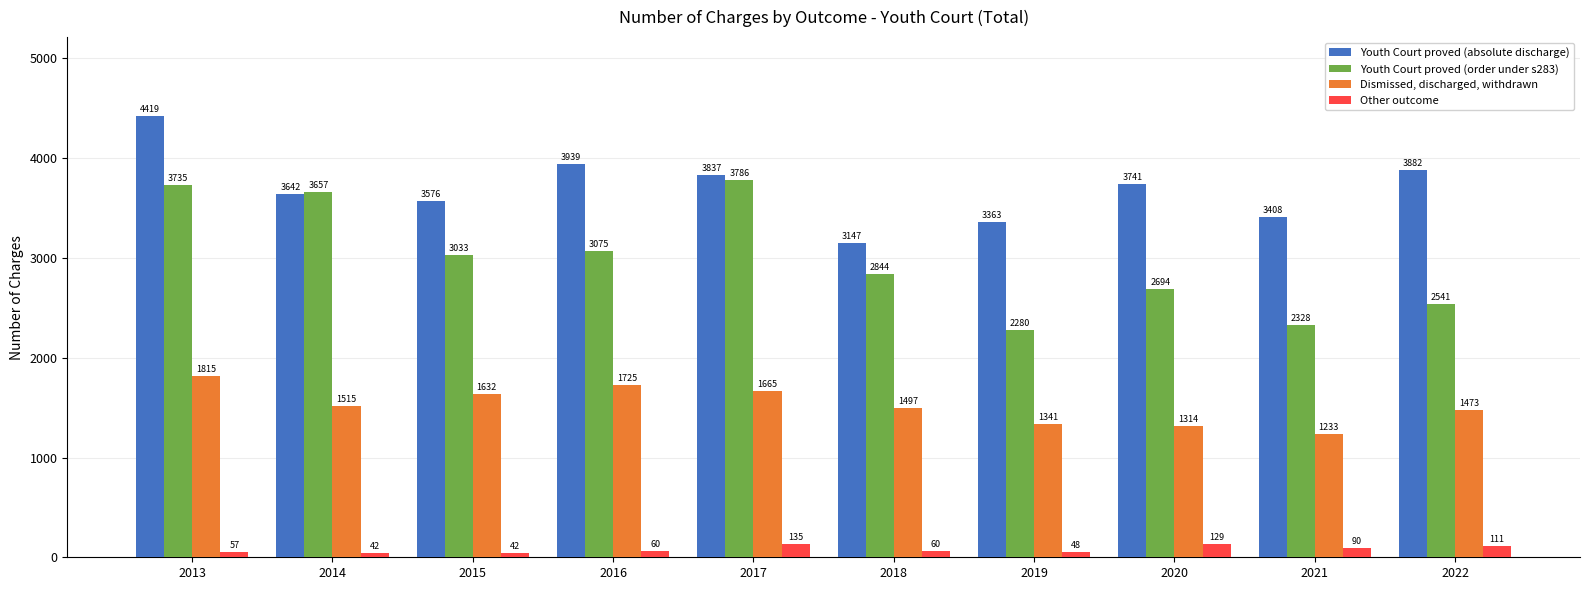

Reading left to right, extract all data points from this chart.

Youth Court proved (absolute discharge): 2013=4419	2014=3642	2015=3576	2016=3939	2017=3837	2018=3147	2019=3363	2020=3741	2021=3408	2022=3882
Youth Court proved (order under s283): 2013=3735	2014=3657	2015=3033	2016=3075	2017=3786	2018=2844	2019=2280	2020=2694	2021=2328	2022=2541
Dismissed, discharged, withdrawn: 2013=1815	2014=1515	2015=1632	2016=1725	2017=1665	2018=1497	2019=1341	2020=1314	2021=1233	2022=1473
Other outcome: 2013=57	2014=42	2015=42	2016=60	2017=135	2018=60	2019=48	2020=129	2021=90	2022=111